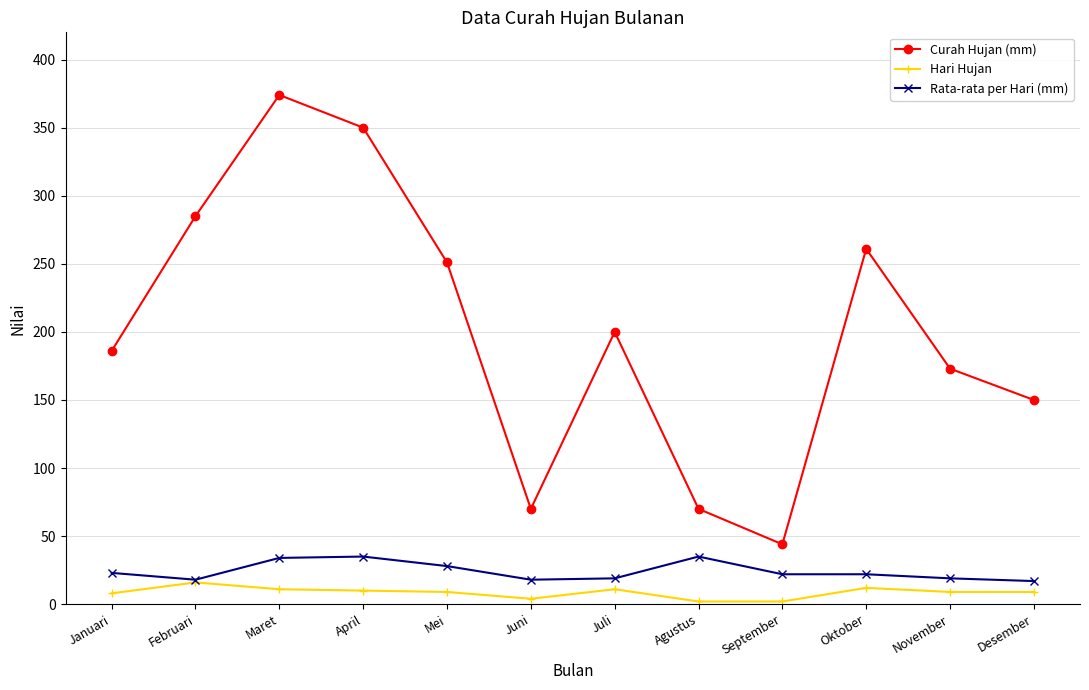

How many lines are shown in the chart?

3